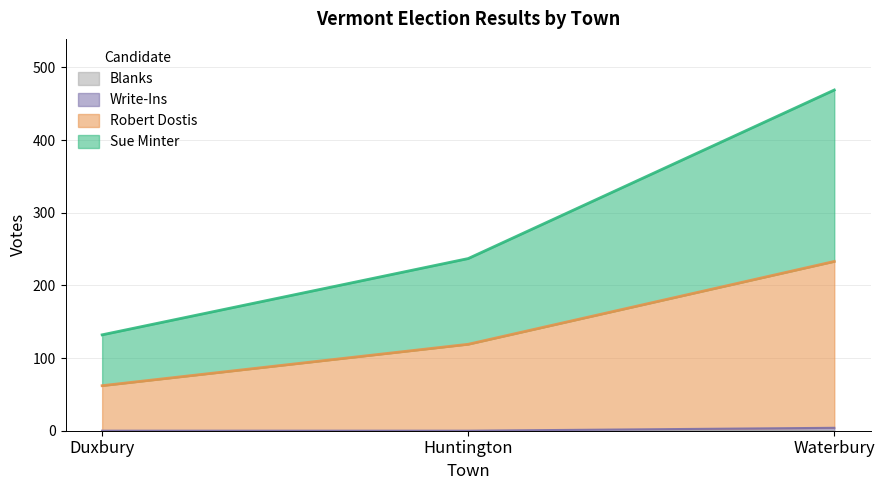

Is it true that Write-Ins equals -1 at Huntington?

False